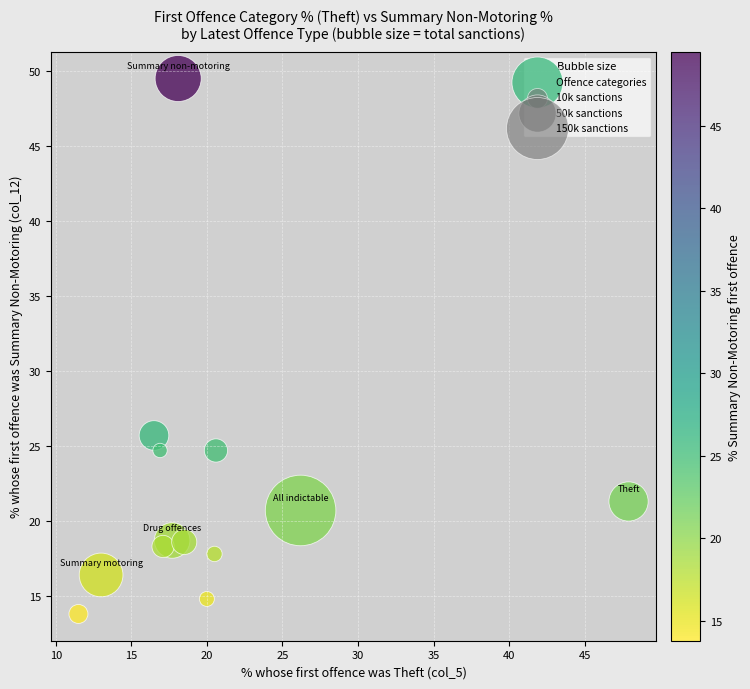

What Y value in the scatter plot is closest to 31?

25.7